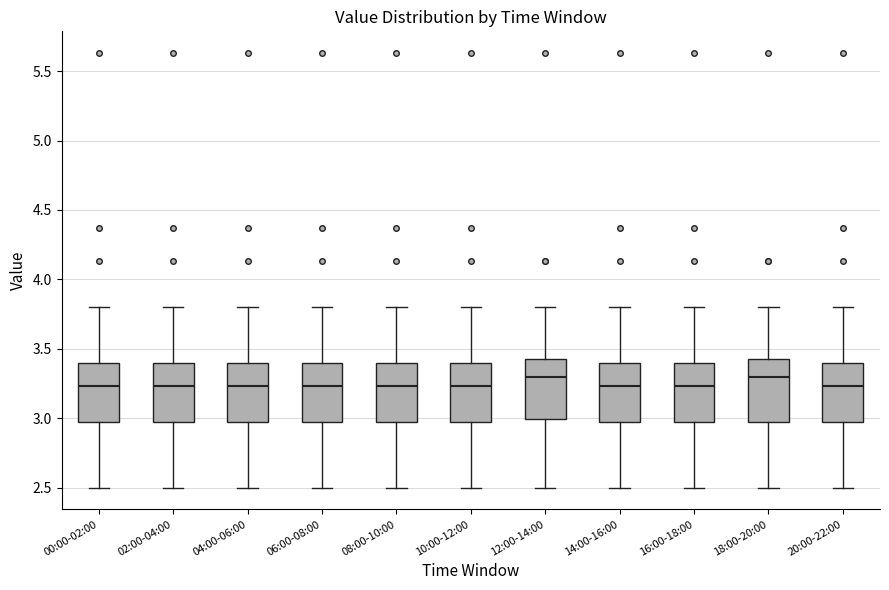

Reading left to right, read every box against the y-axis: the position of its median line, the range the box covers, and the ends of its whiskers. The values are not printed on the chart, so give them approximately, as read against the axis.

00:00-02:00: median 3.25, box 2.95 to 3.40, whiskers 2.50 to 3.80
02:00-04:00: median 3.25, box 2.95 to 3.40, whiskers 2.50 to 3.80
04:00-06:00: median 3.25, box 2.95 to 3.40, whiskers 2.50 to 3.80
06:00-08:00: median 3.25, box 2.95 to 3.40, whiskers 2.50 to 3.80
08:00-10:00: median 3.25, box 2.95 to 3.40, whiskers 2.50 to 3.80
10:00-12:00: median 3.25, box 2.95 to 3.40, whiskers 2.50 to 3.80
12:00-14:00: median 3.30, box 3.00 to 3.45, whiskers 2.50 to 3.80
14:00-16:00: median 3.25, box 2.95 to 3.40, whiskers 2.50 to 3.80
16:00-18:00: median 3.25, box 2.95 to 3.40, whiskers 2.50 to 3.80
18:00-20:00: median 3.30, box 2.95 to 3.45, whiskers 2.50 to 3.80
20:00-22:00: median 3.25, box 2.95 to 3.40, whiskers 2.50 to 3.80